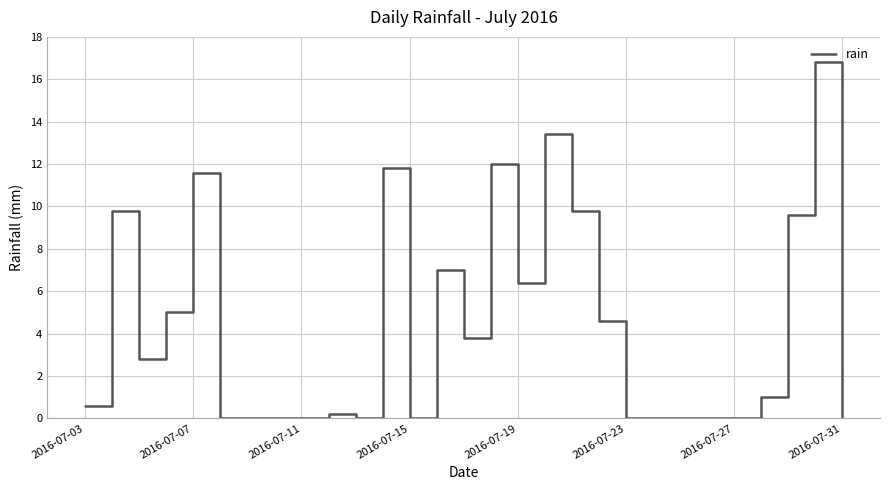

Reading left to right, extract all data points from this chart.

0.6	9.8	2.8	5.0	11.6	0.0	0.0	0.0	0.0	0.2	0.0	11.8	0.0	7.0	3.8	12.0	6.4	13.4	9.8	4.6	0.0	0.0	0.0	0.0	0.0	1.0	9.6	16.8	0.0